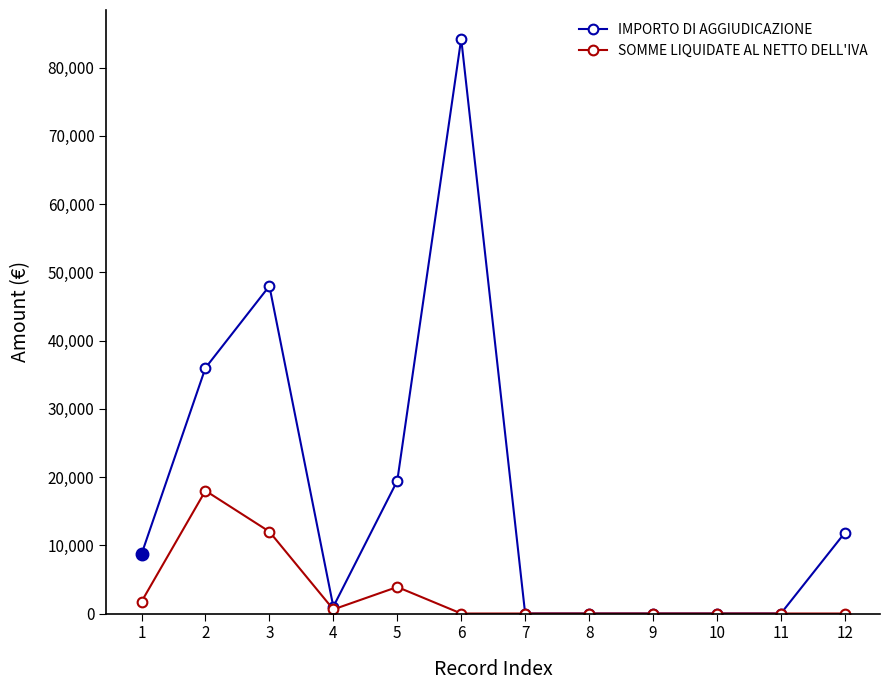

What is the difference between the maximum and second lowest values in the SOMME LIQUIDATE AL NETTO DELL'IVA series?

18000